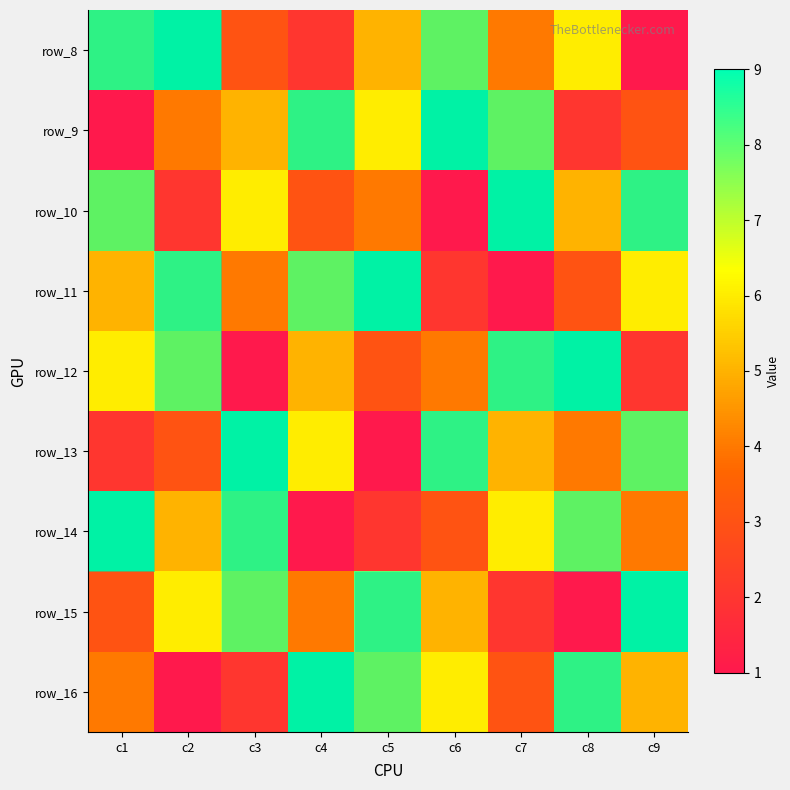

How many row_8 values are between 3 and 7?

5